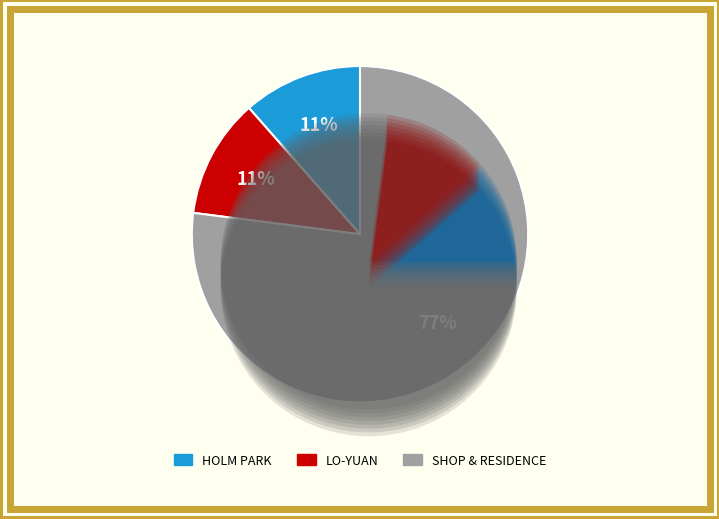

To the nearest percent, what percentage of the pie is SHOP & RESIDENCE?

77%